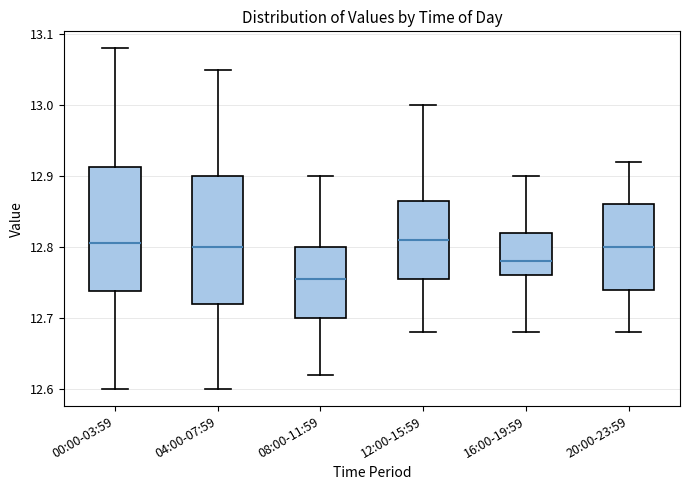

Reading left to right, read every box against the y-axis: the position of its median line, the range the box covers, and the ends of its whiskers. The values are not printed on the chart, so give them approximately, as read against the axis.

00:00-03:59: median 12.81, box 12.74 to 12.91, whiskers 12.60 to 13.08
04:00-07:59: median 12.80, box 12.72 to 12.90, whiskers 12.60 to 13.05
08:00-11:59: median 12.76, box 12.70 to 12.80, whiskers 12.62 to 12.90
12:00-15:59: median 12.81, box 12.76 to 12.87, whiskers 12.68 to 13.00
16:00-19:59: median 12.78, box 12.76 to 12.82, whiskers 12.68 to 12.90
20:00-23:59: median 12.80, box 12.74 to 12.86, whiskers 12.68 to 12.92